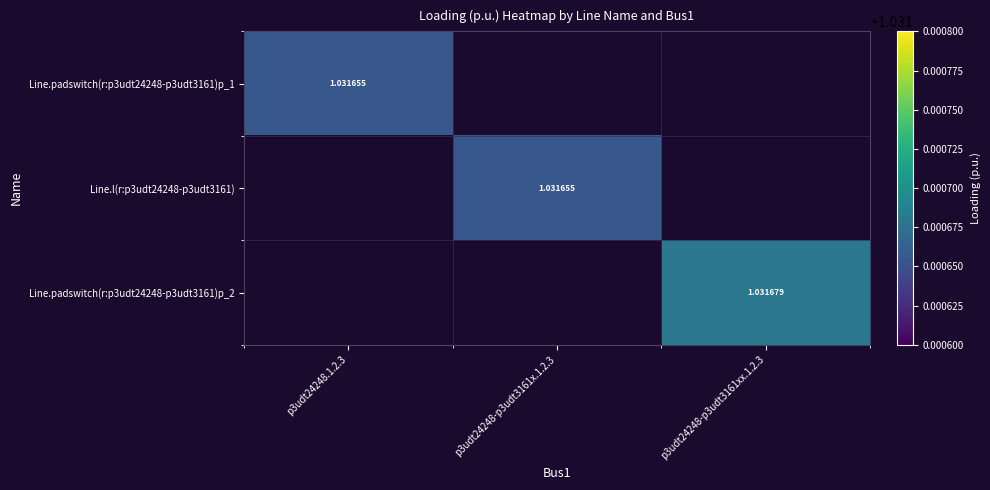

Is the value of Line.padswitch(r:p3udt24248-p3udt3161)p_1 at p3udt24248.1.2.3 greater than the value of Line.padswitch(r:p3udt24248-p3udt3161)p_2 at p3udt24248-p3udt3161xx.1.2.3?

No